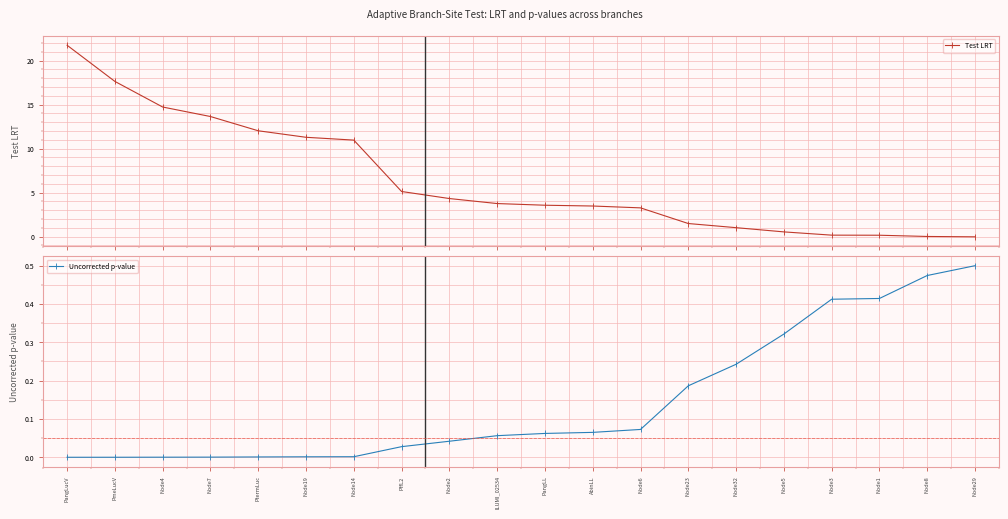

How many times do Uncorrected p-value and Test LRT cross each other?

1